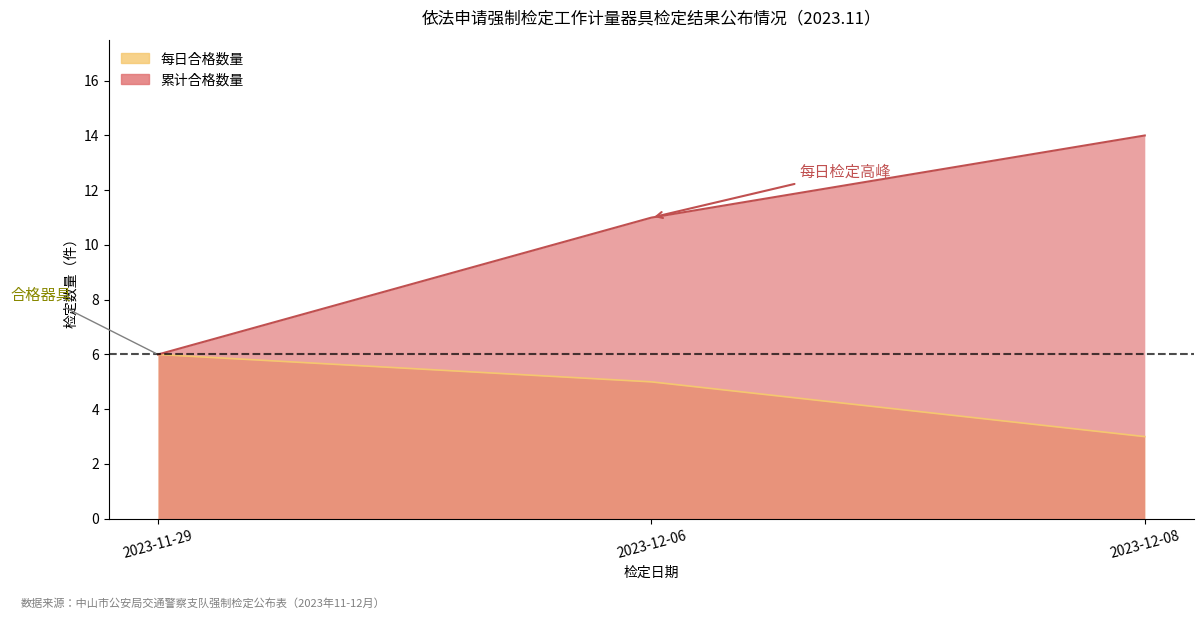

At 2023-11-29, list the series in order from smallest to largest.

合格数量, 累计合格数量